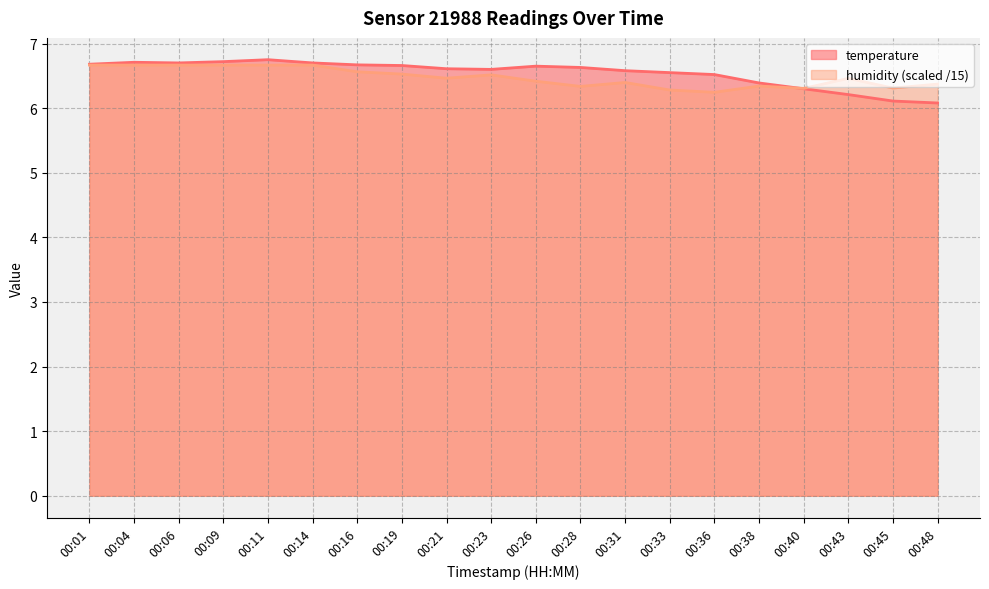

What is the smallest value displayed?

6.1